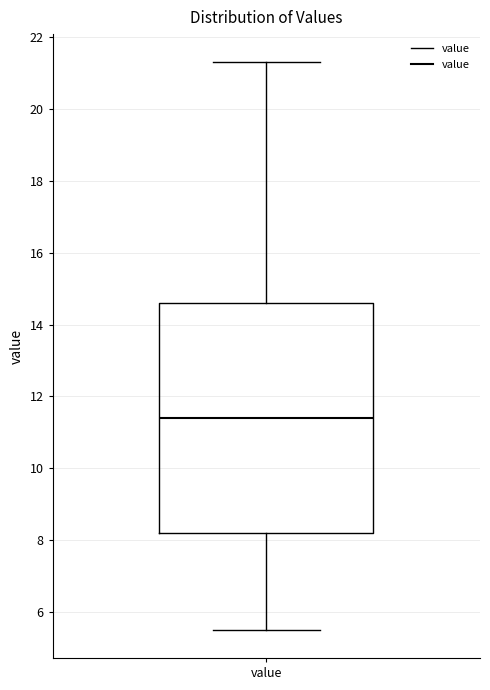

Where is the upper edge of the box for value on the y-axis? The values are not printed on the chart, so give them approximately, as read against the axis.

14.6